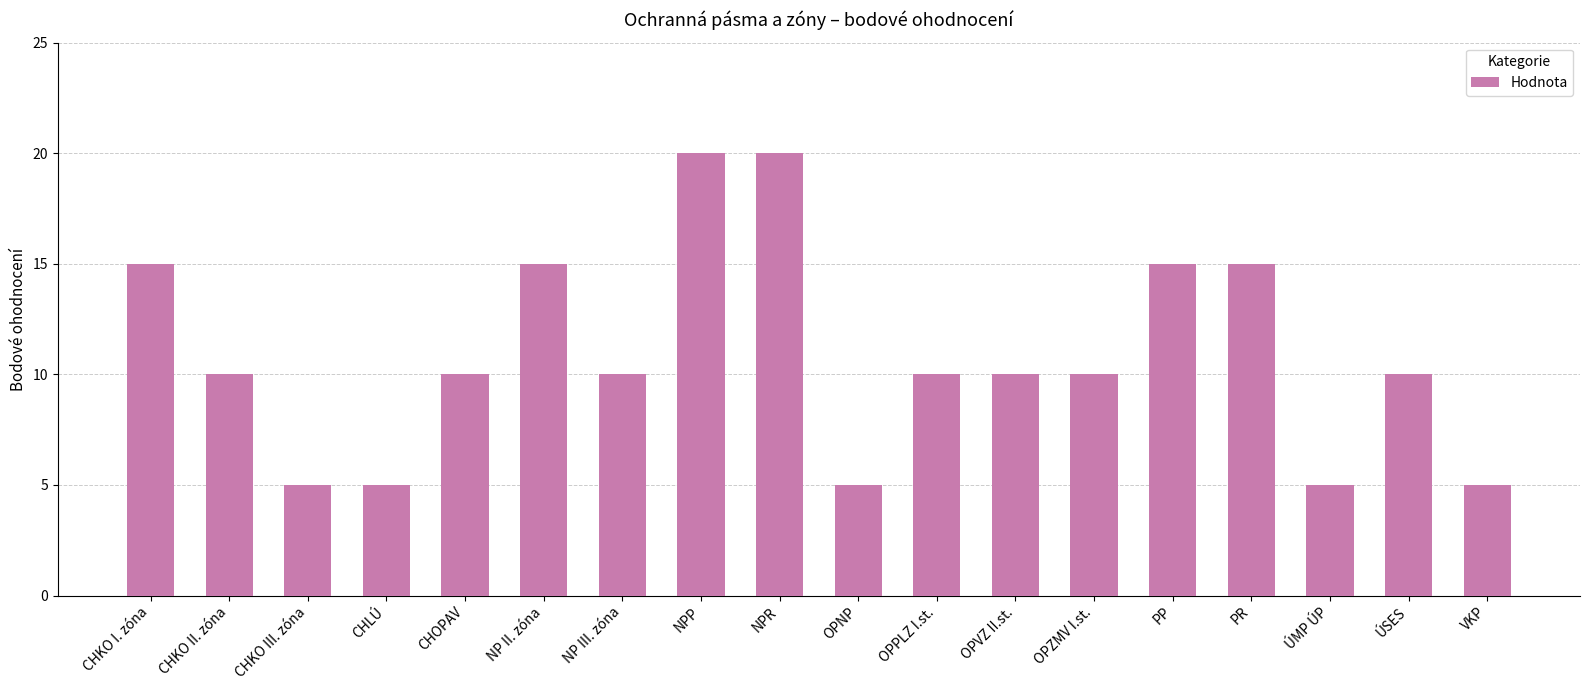

Is it true that the value at CHLÚ is 8?

False